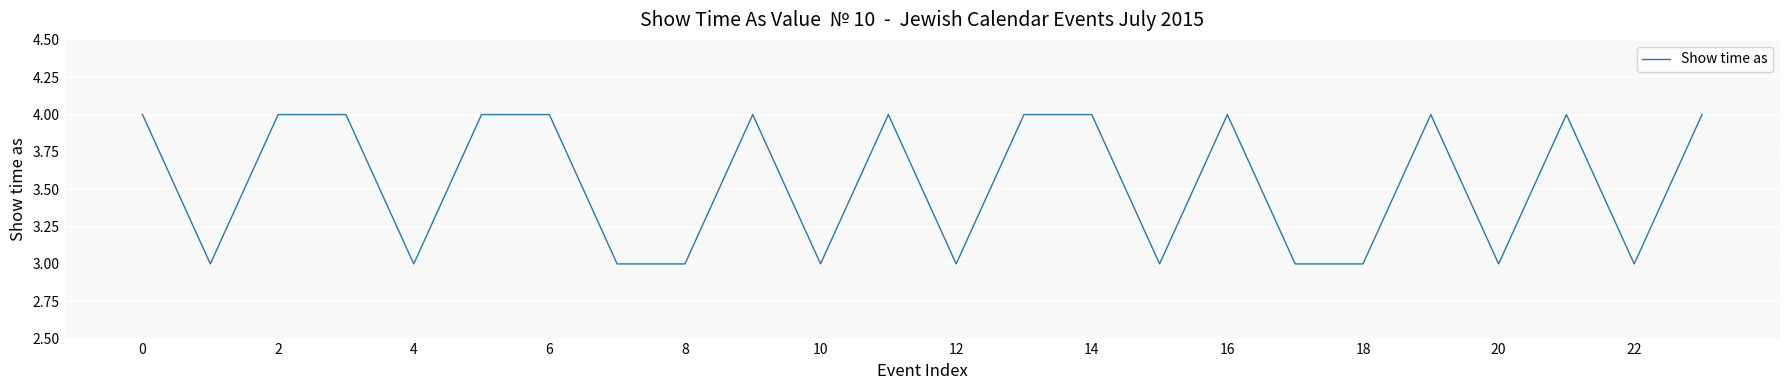

What is the maximum value shown in the chart?

4